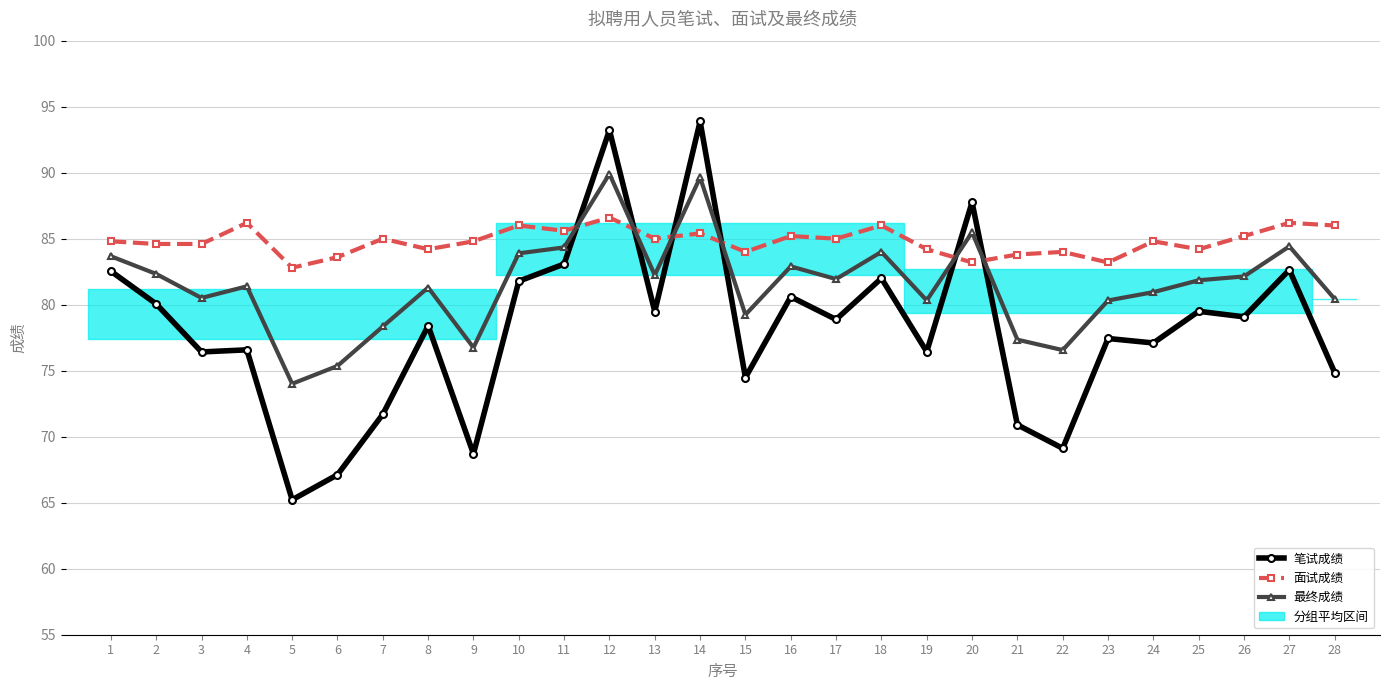

Which series has the largest range (max minus min)?

笔试成绩